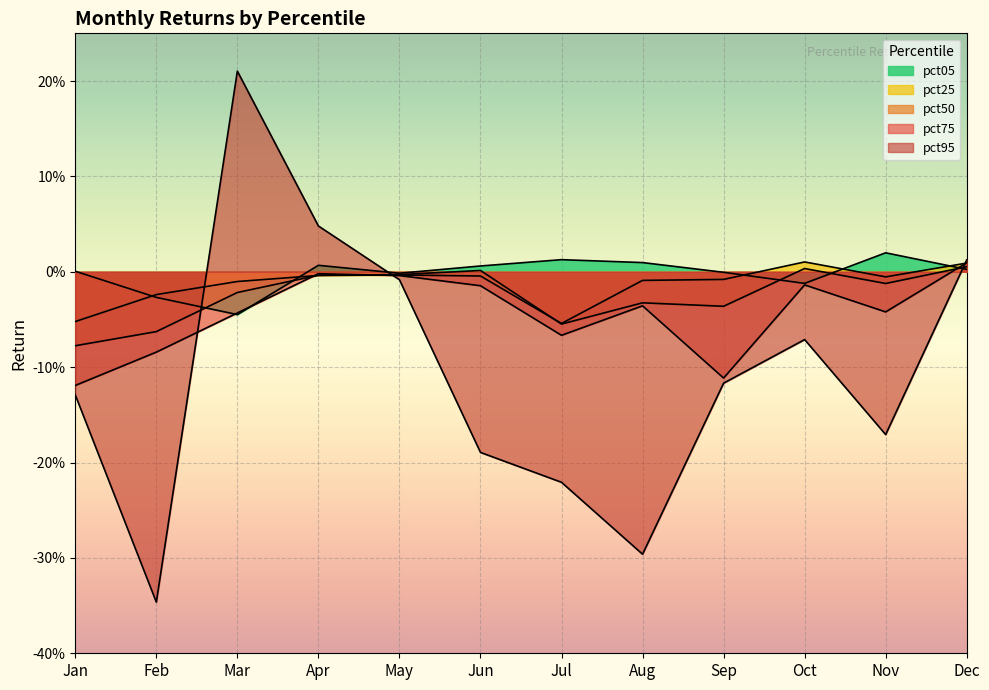

Reading left to right, list all the values displayed in this chart.

pct05: Jan=0.0	Feb=-0.0	Mar=-0.0	Apr=0.0	May=-0.0	Jun=0.0	Jul=0.0	Aug=0.0	Sep=-0.0	Oct=-0.0	Nov=0.0	Dec=0.0
pct25: Jan=-0.1	Feb=-0.0	Mar=-0.0	Apr=-0.0	May=-0.0	Jun=-0.0	Jul=-0.1	Aug=-0.0	Sep=-0.0	Oct=0.0	Nov=-0.0	Dec=0.0
pct50: Jan=-0.1	Feb=-0.1	Mar=-0.0	Apr=-0.0	May=-0.0	Jun=0.0	Jul=-0.1	Aug=-0.0	Sep=-0.0	Oct=0.0	Nov=-0.0	Dec=0.0
pct75: Jan=-0.1	Feb=-0.1	Mar=-0.0	Apr=-0.0	May=-0.0	Jun=-0.0	Jul=-0.1	Aug=-0.0	Sep=-0.1	Oct=-0.0	Nov=-0.0	Dec=0.0
pct95: Jan=-0.1	Feb=-0.3	Mar=0.2	Apr=0.0	May=-0.0	Jun=-0.2	Jul=-0.2	Aug=-0.3	Sep=-0.1	Oct=-0.1	Nov=-0.2	Dec=0.0